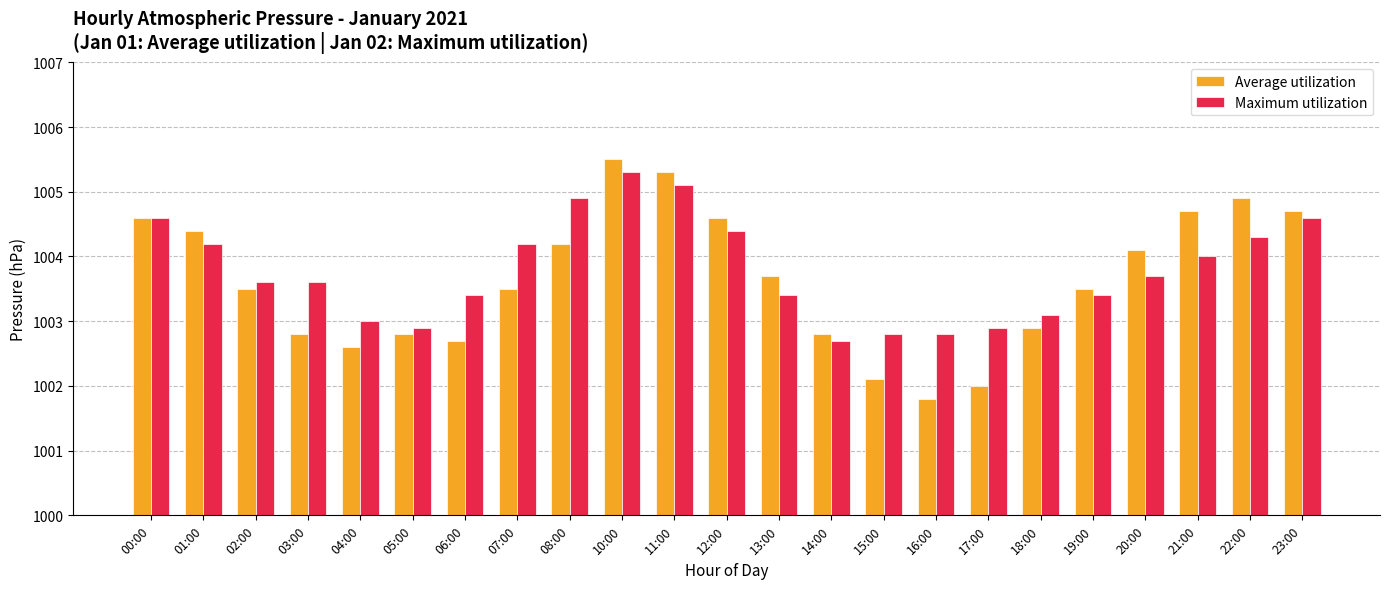

What is the spread (max minus min) of values at 03:00?

0.8